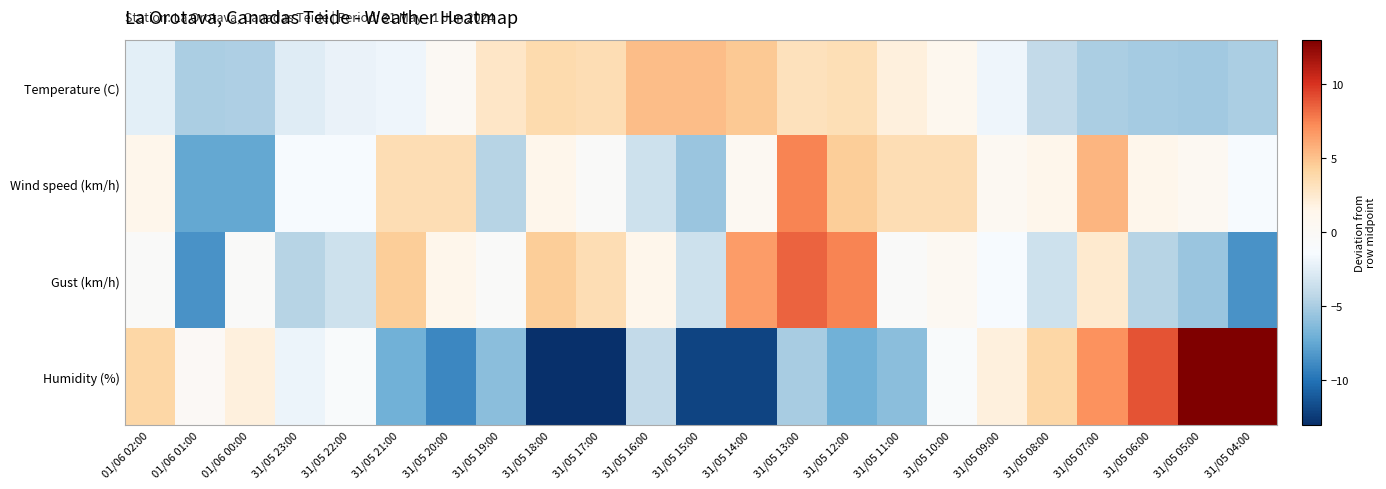

At which category is the sum across all series the highest?

31/05 13:00